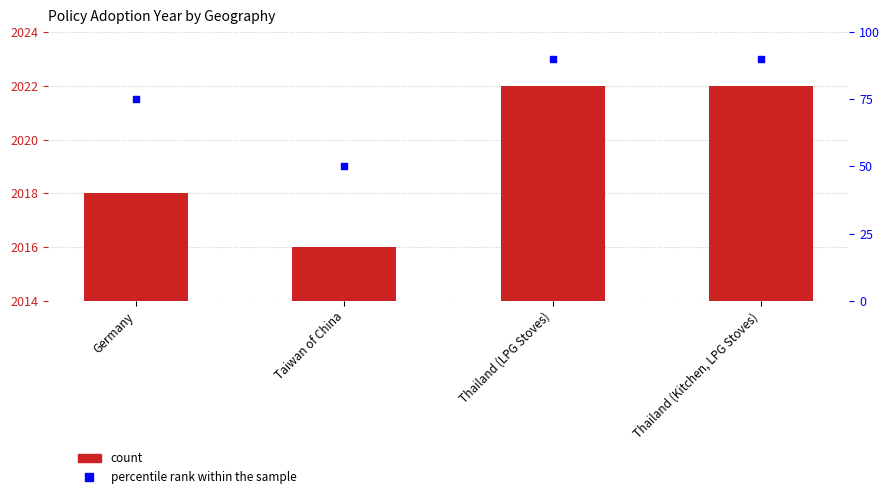

What is the total value across all series at Germany?

2093